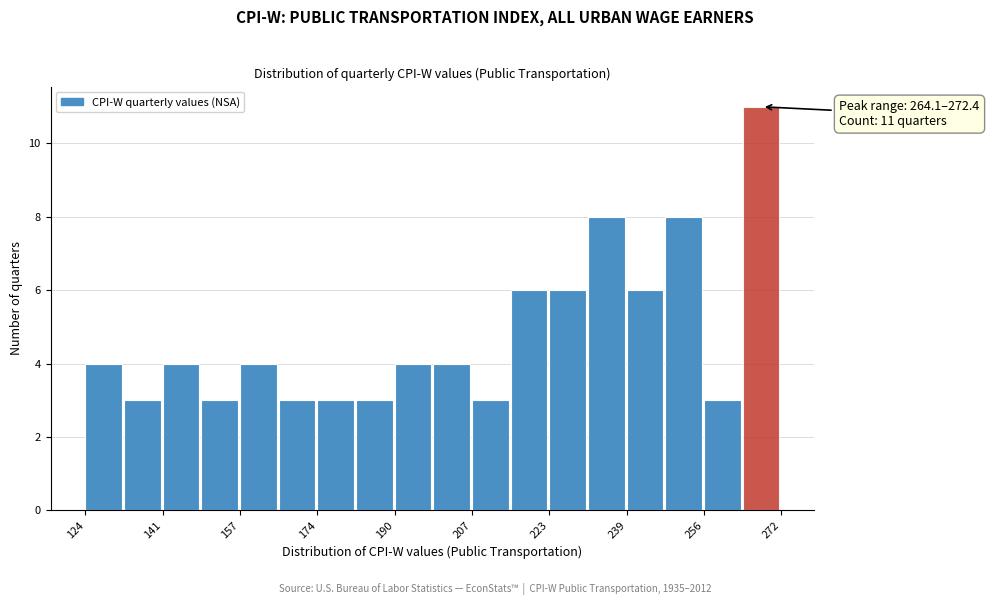

Which range on the x-axis has the tallest bar?

264 to 272